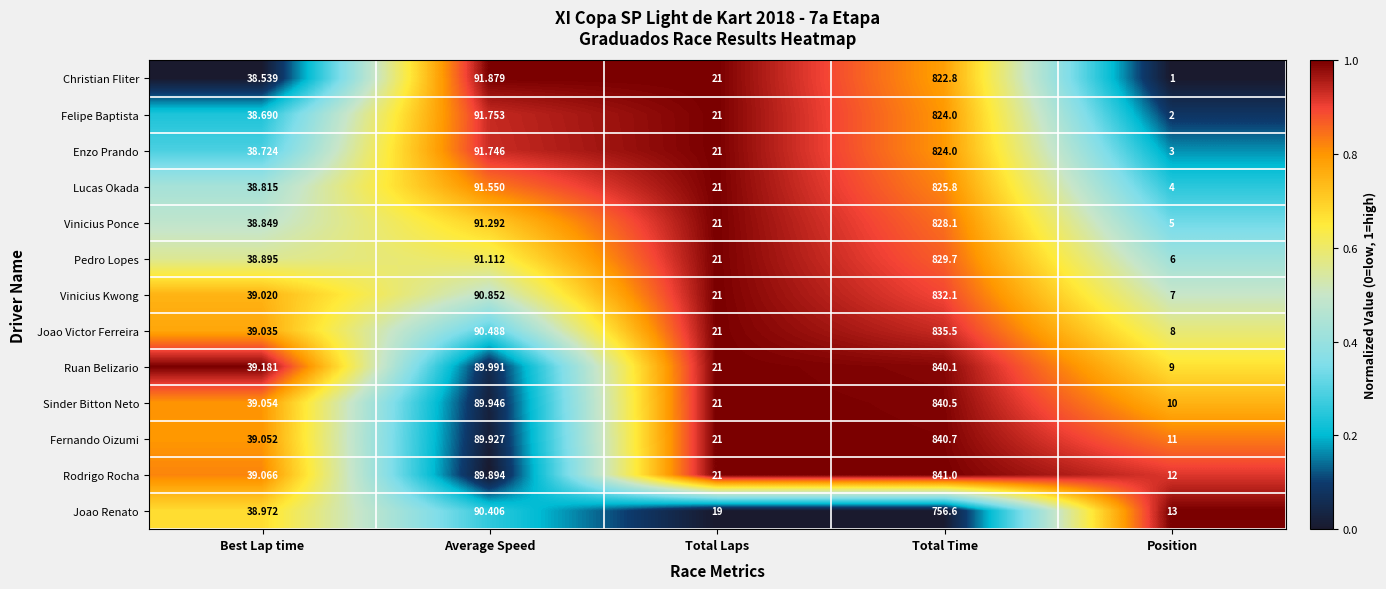

List the labels in order of Christian Fliter value, largest first.

Total Time, Average Speed, Best Lap time, Total Laps, Position